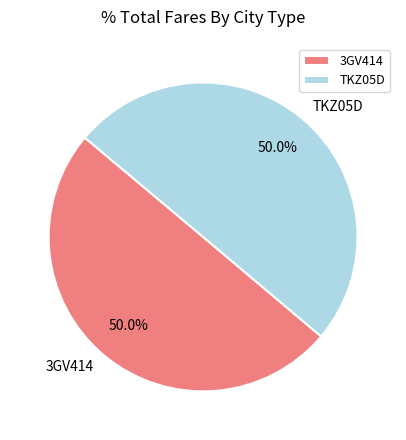

Combined, what portion of the pie is 3GV414 and TKZ05D?

100.0%